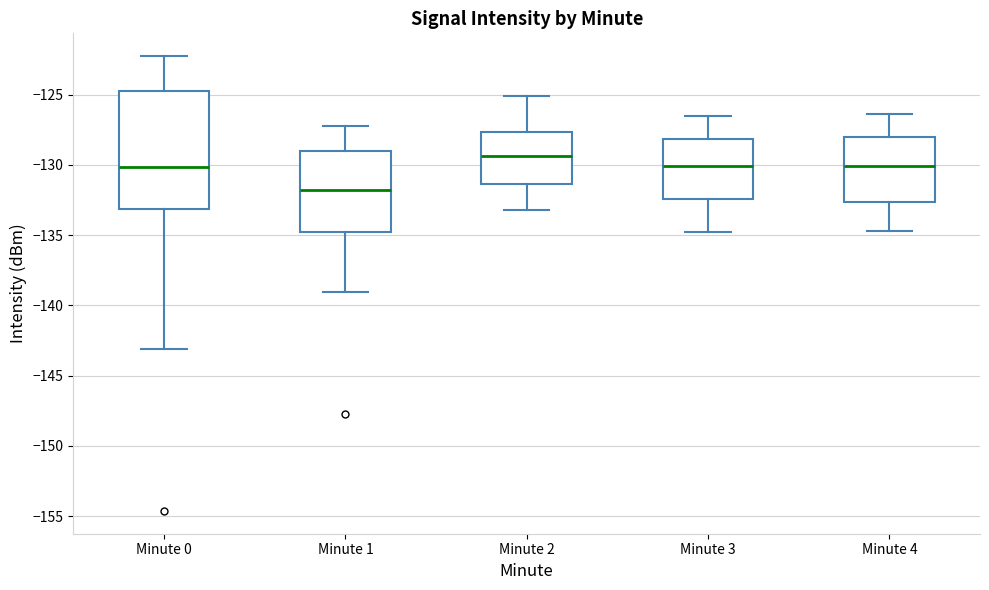

Which box is the tallest, from its lower edge to its upper edge?

Minute 0